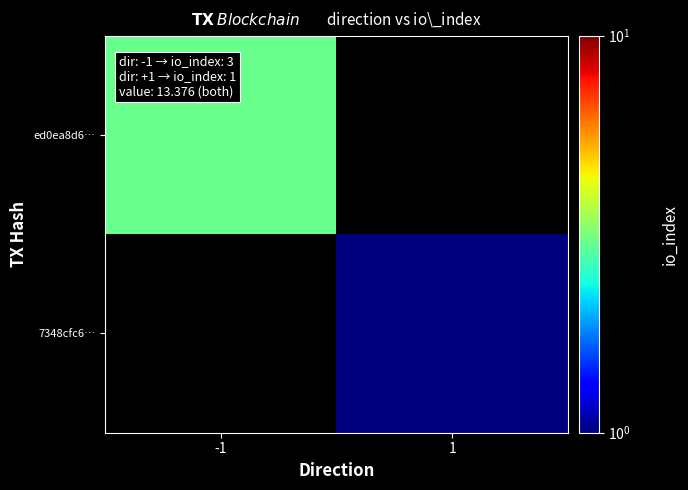

Which has a higher value, 1 or -1?

-1